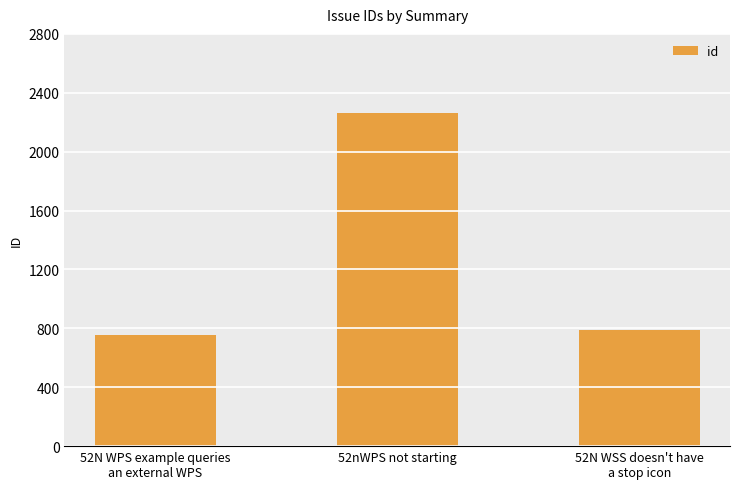

True or false: the data shows 3944 at 52nWPS not starting.

False